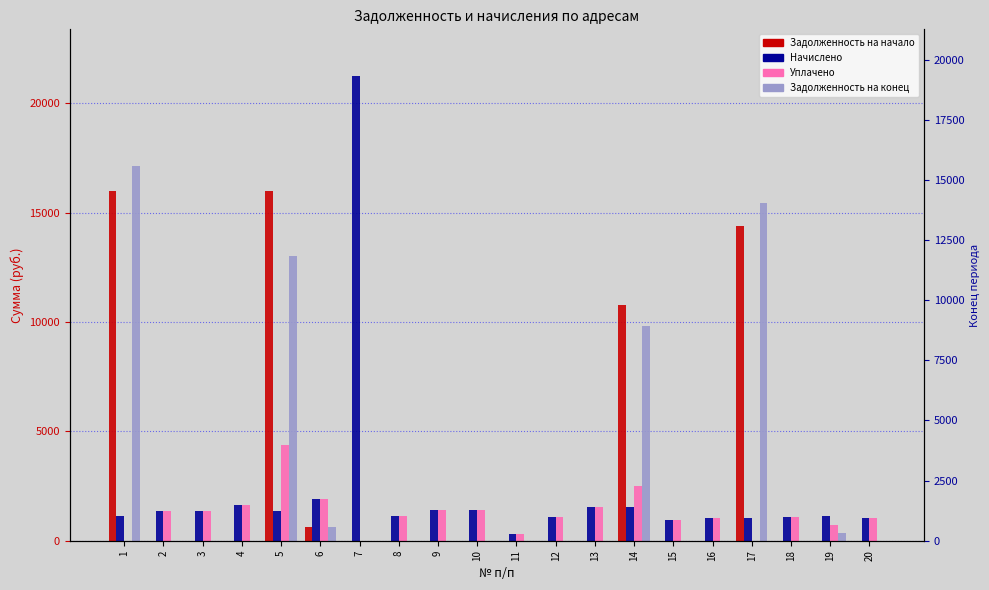

True or false: Задолженность на начало периода has a value of 14407.2 at 17.

True